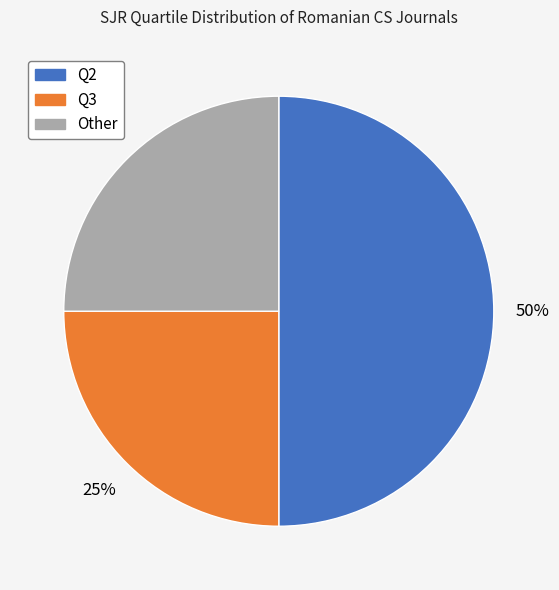

Which slice is the largest?

Q2